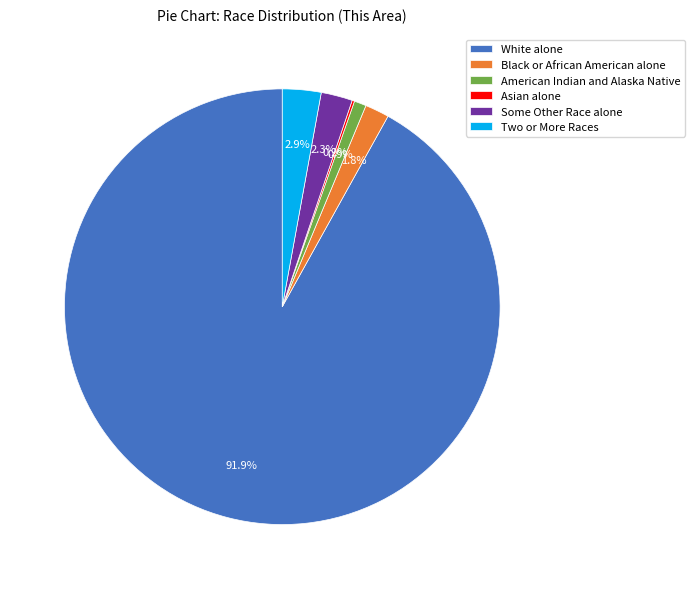

Combined, what portion of the pie is Two or More Races and White alone?

94.8%